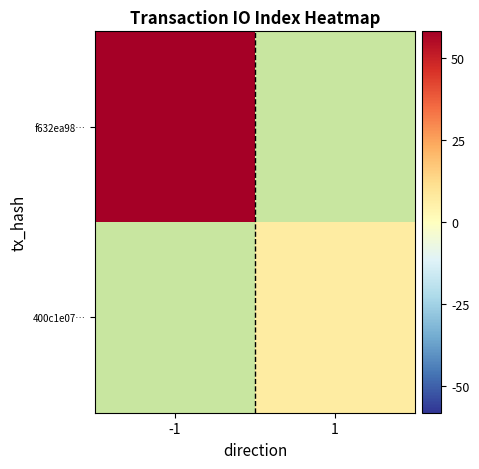

Which has a higher value, 1 or -1?

-1